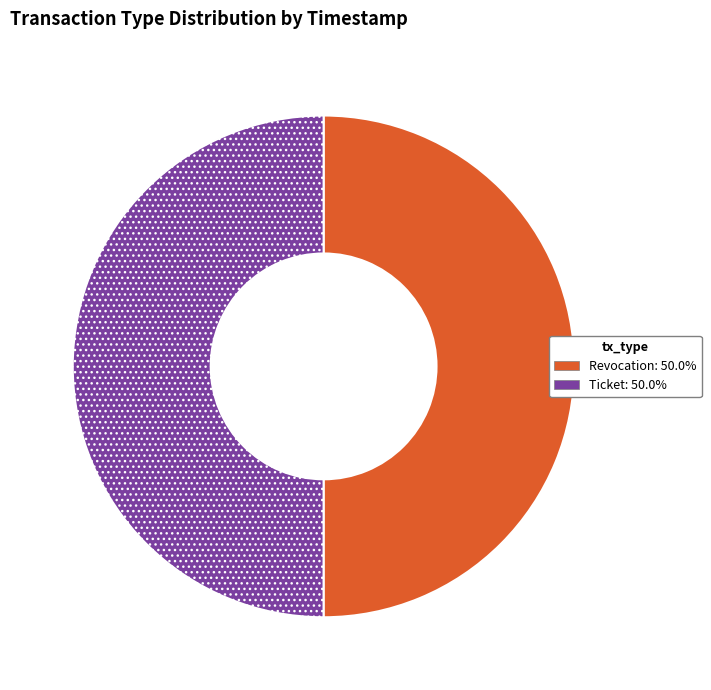

Combined, do Revocation: 50.0% and Ticket: 50.0% account for over 50%?

Yes